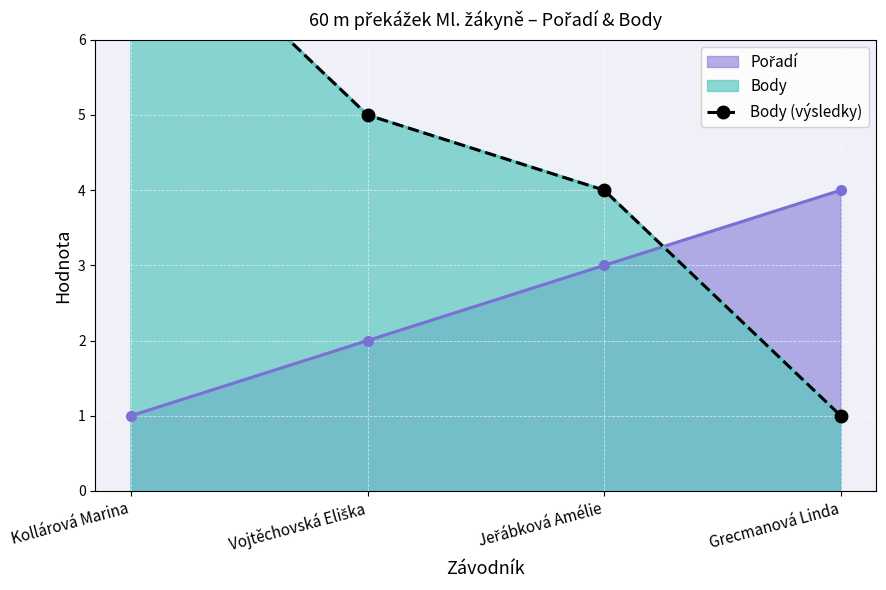

What is the label of the 3rd point from the left?

Jeřábková Amélie